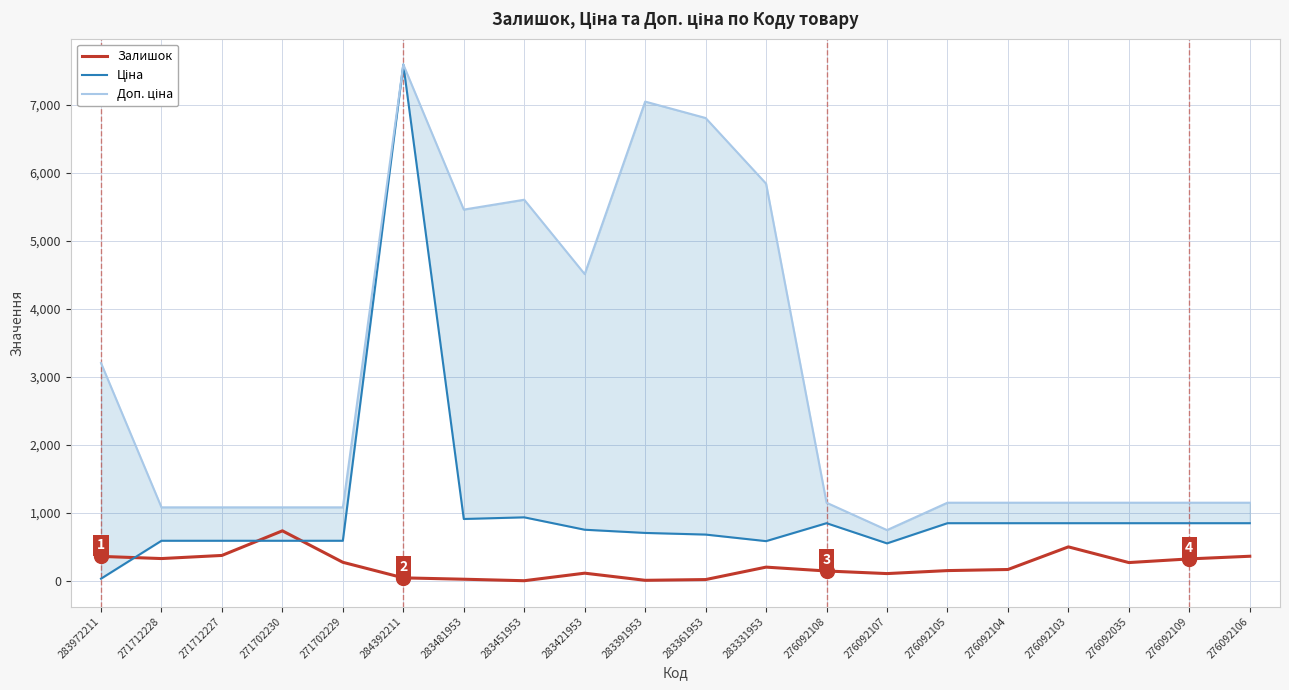

What is the minimum value shown in the chart?

2.0